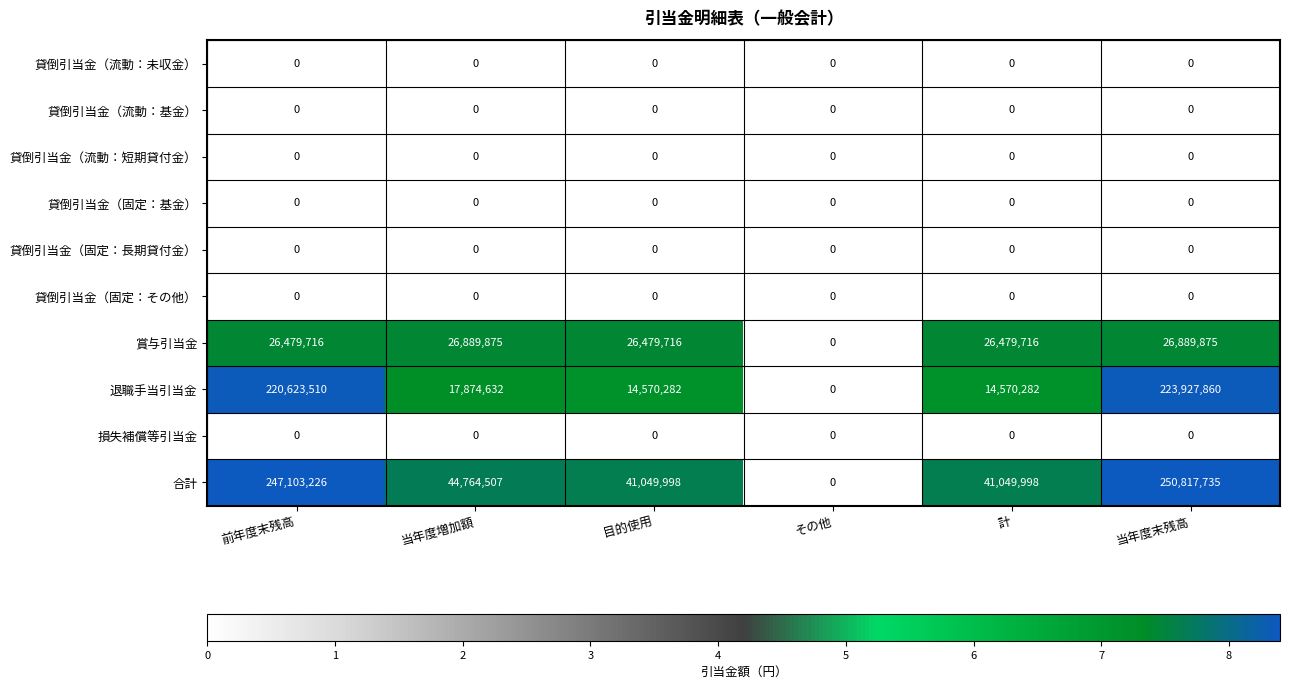

Which label corresponds to the largest value in the chart?

当年度末残高